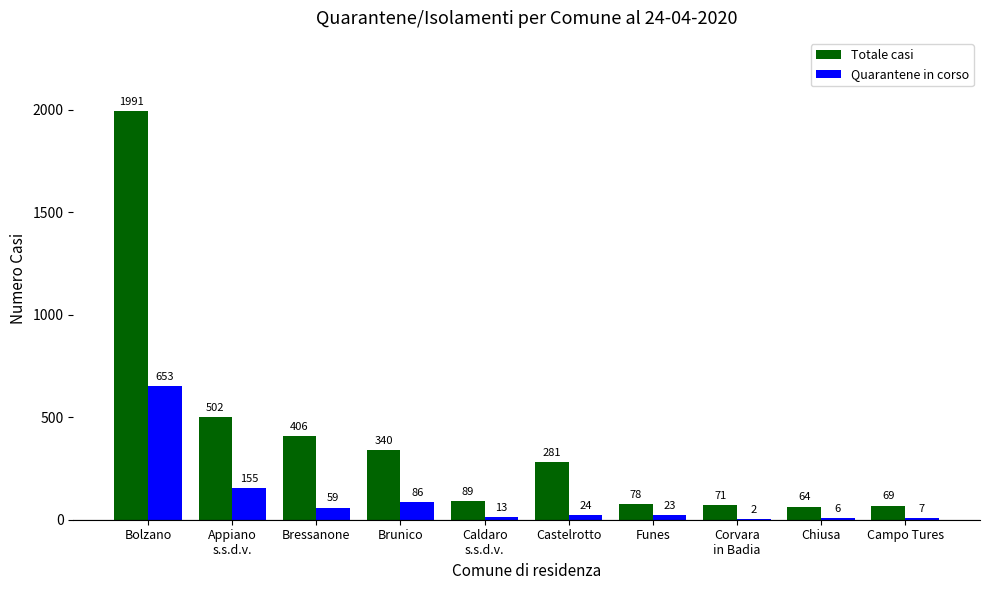

Count the number of data series in this chart.

2